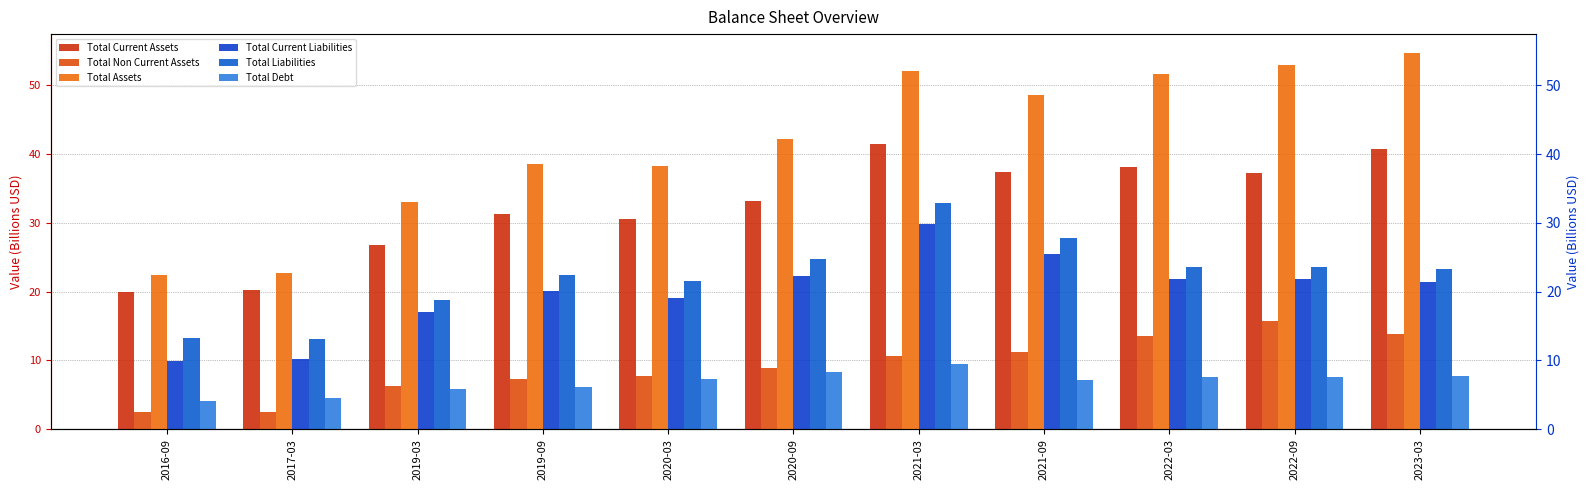

List the labels in order of Total Non Current Assets value, smallest first.

2017-03, 2016-09, 2019-03, 2019-09, 2020-03, 2020-09, 2021-03, 2021-09, 2022-03, 2023-03, 2022-09